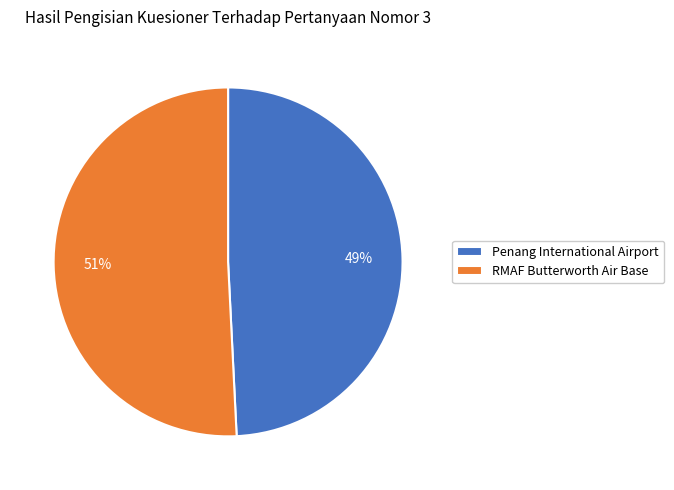

What percentage is the Penang International Airport slice, to the nearest percent?

49%